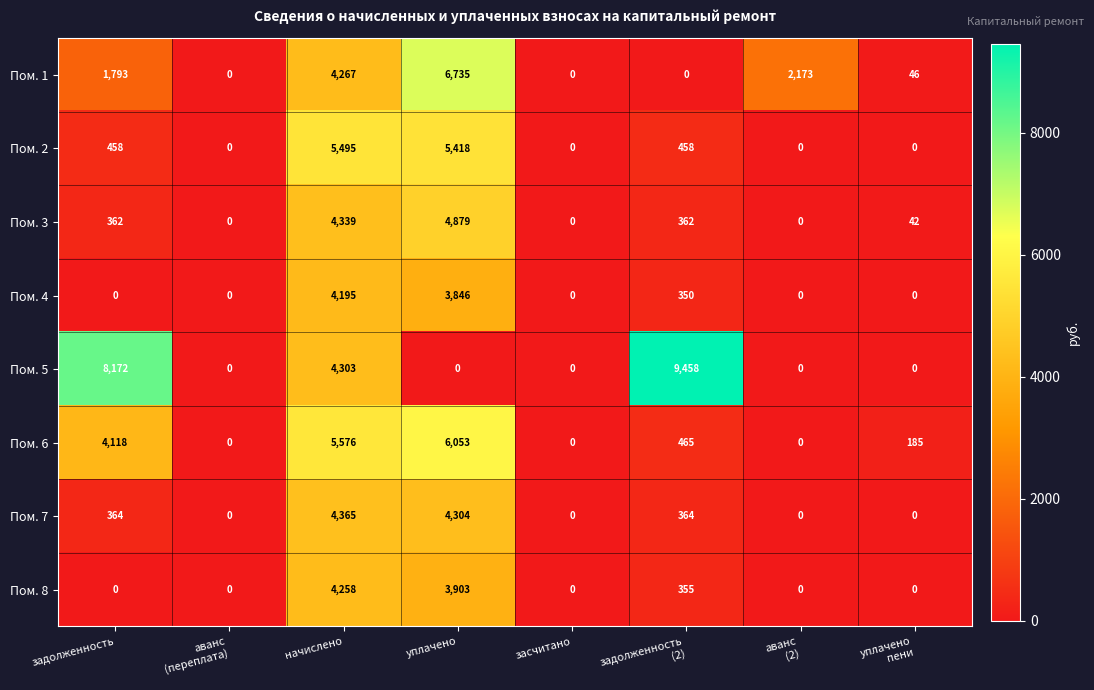

What is the difference between the maximum and minimum values in the Пом. 3 series?

4879